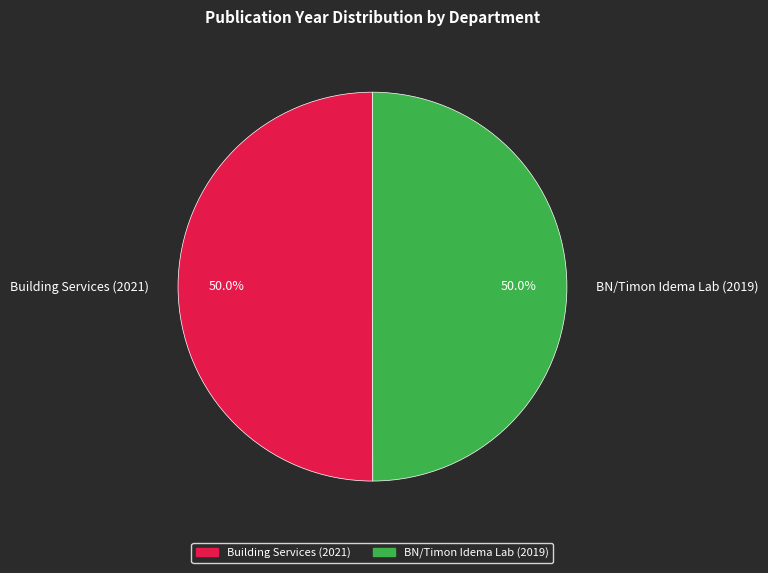

To the nearest percent, what percentage of the pie is BN/Timon Idema Lab (2019)?

50%